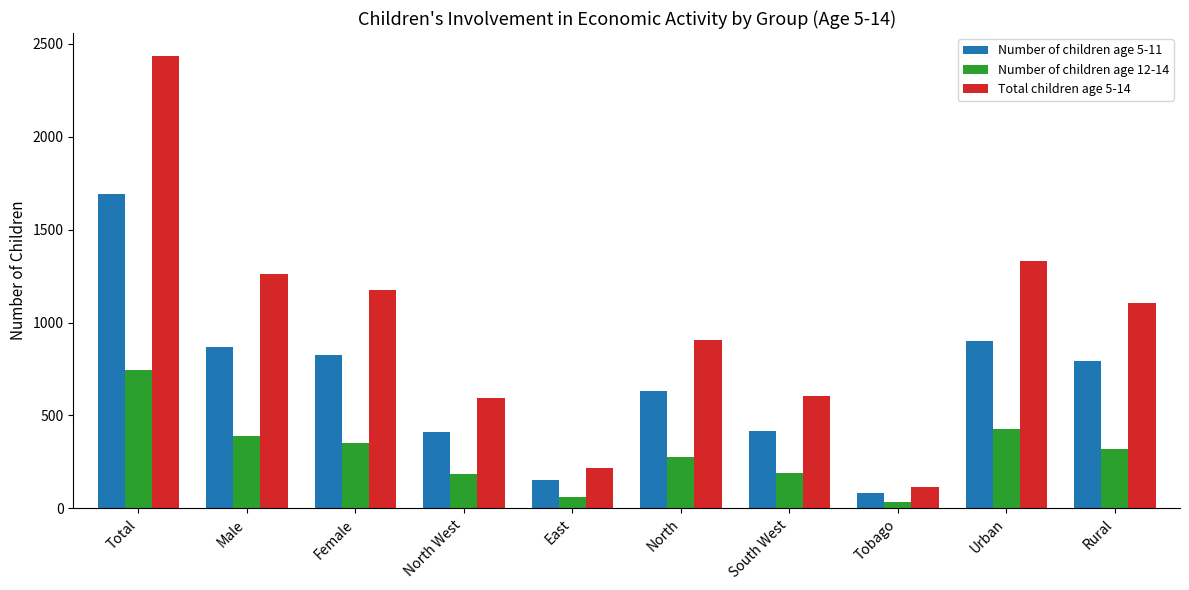

Does the chart contain stacked bars?

No